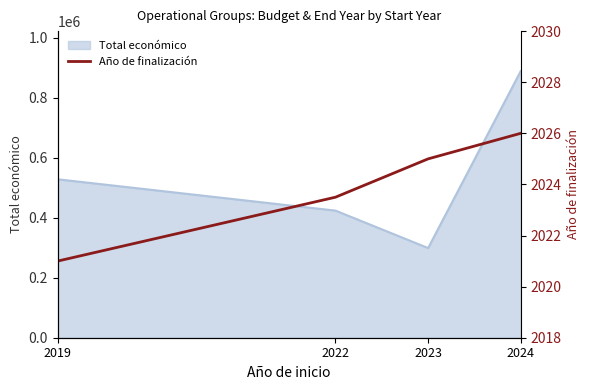

List the labels in order of value, largest first.

2024, 2023, 2022, 2019